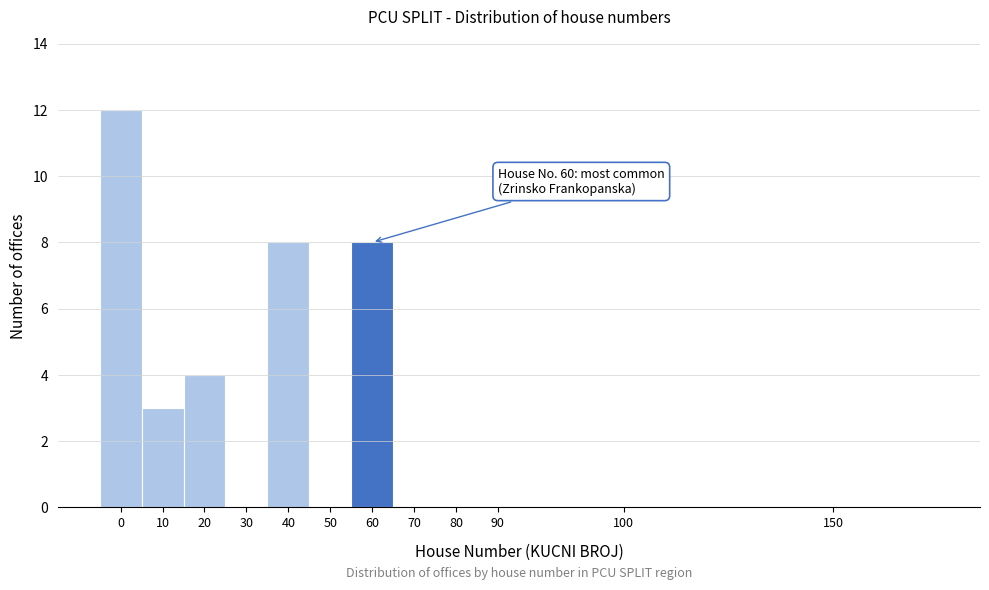

Reading right to left, transcribe all the data shown in this chart.

150=0	100=0	90=0	80=0	70=0	60=8	50=0	40=8	30=0	20=4	10=3	0=12